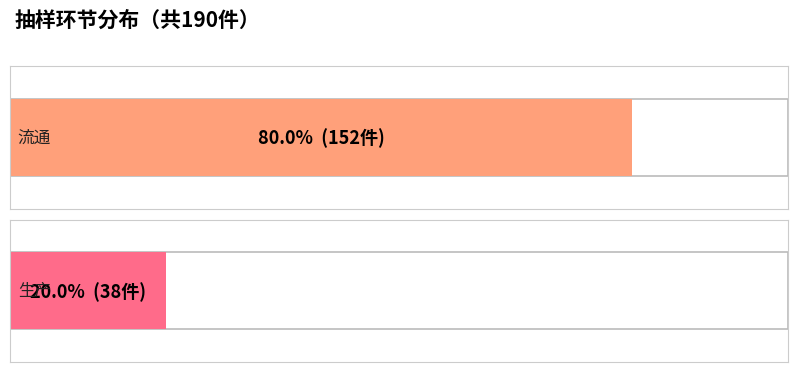

Rank the categories by value from highest to lowest.

流通, 生产